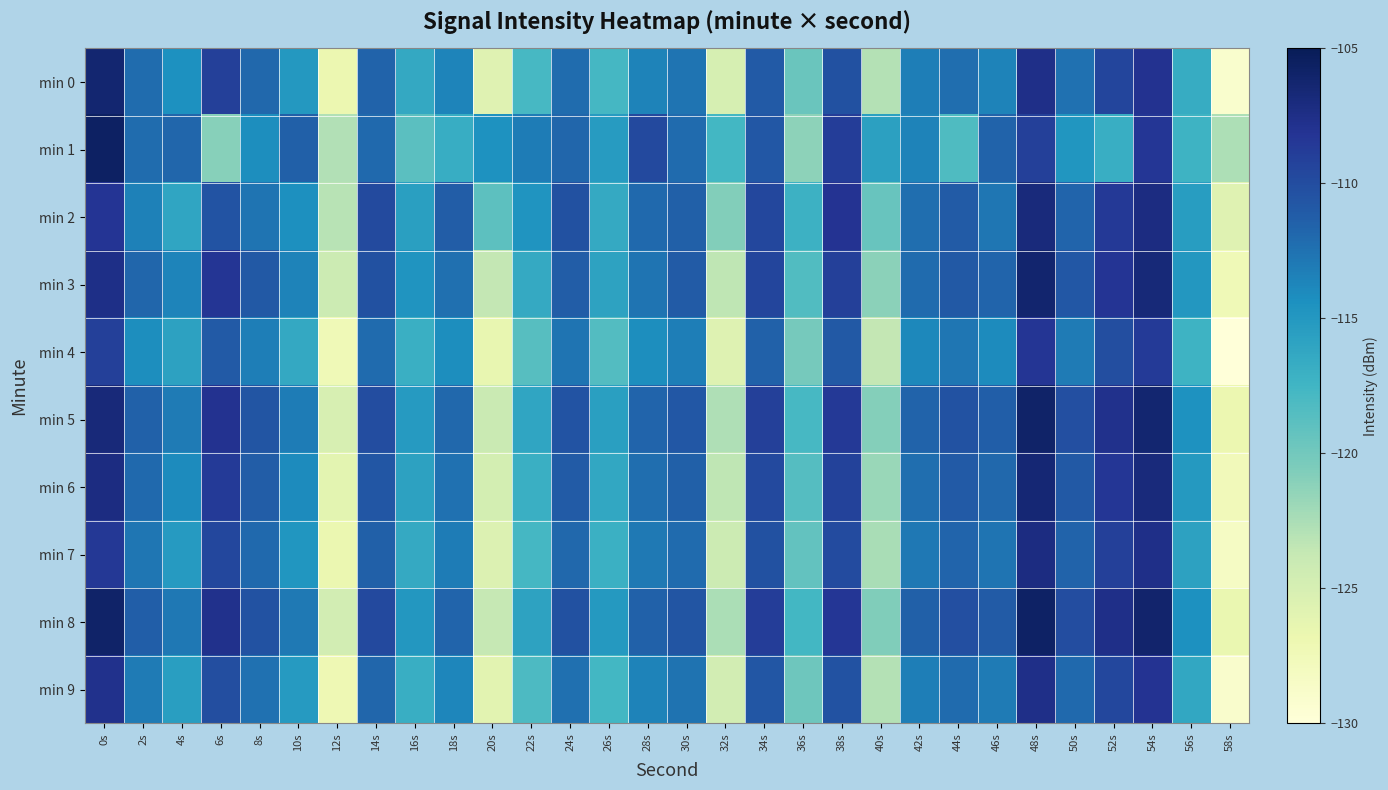

Rank the series by their maximum value, from highest to lowest.

min 1, min 8, min 5, min 3, min 0, min 6, min 2, min 7, min 9, min 4